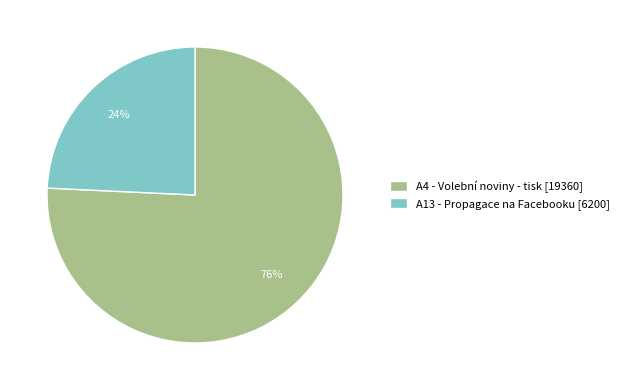

Which category has the biggest portion of the pie?

A4 - Volební noviny - tisk